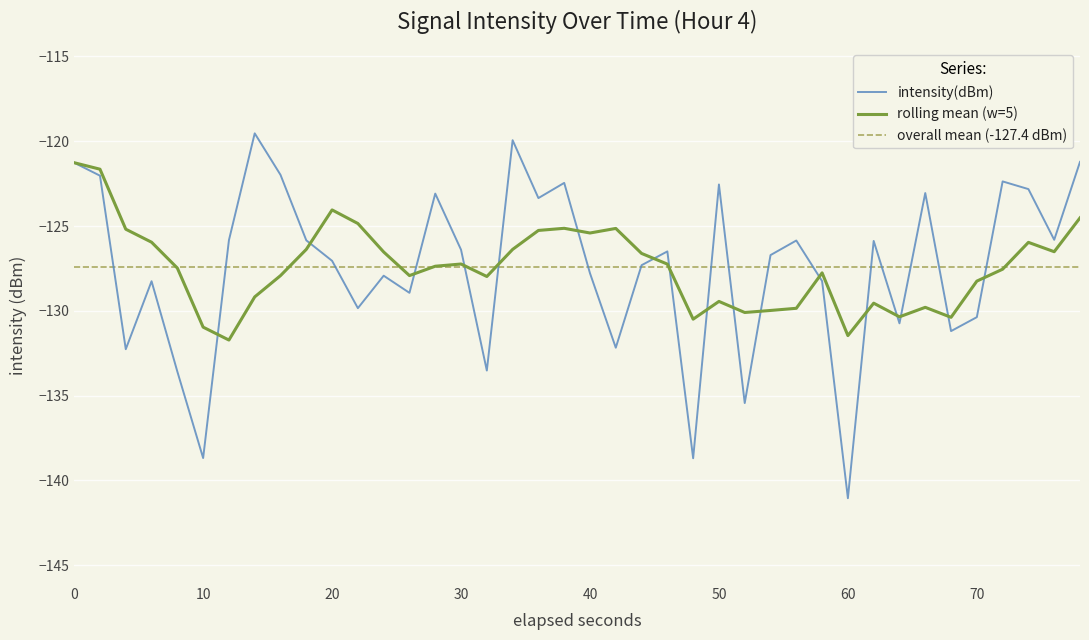

What is the highest value of the rolling mean (w=5) series?

-121.3